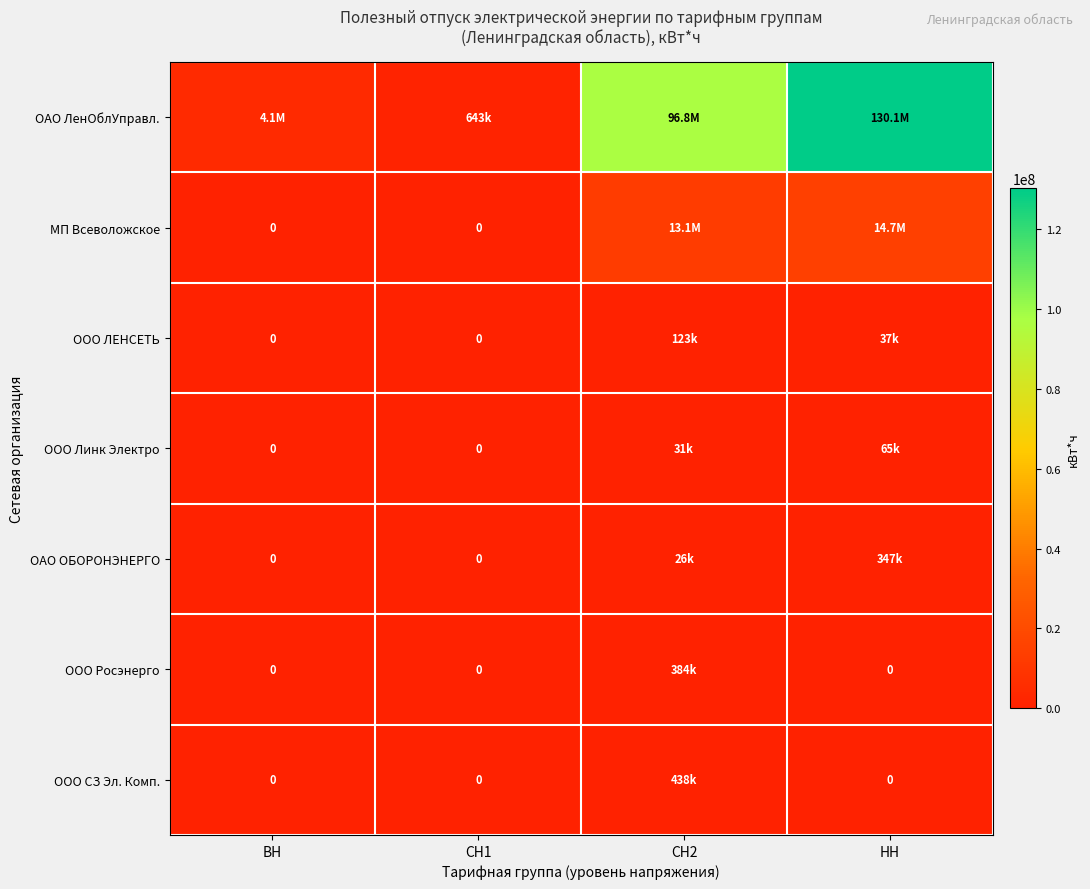

How many values in the ООО Линк Электро series exceed 30821?

1